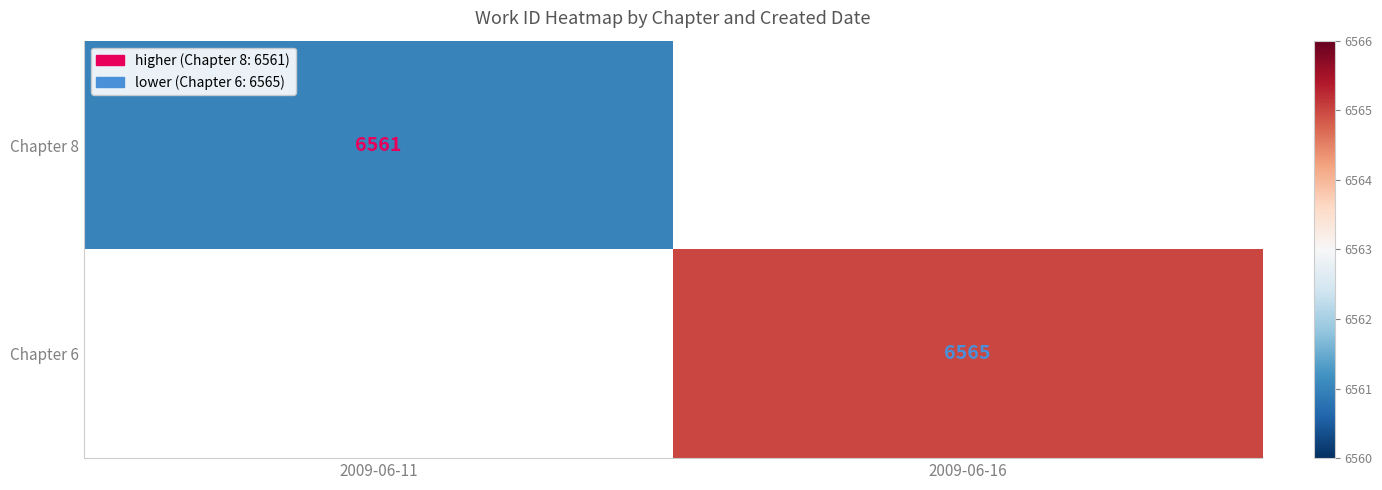

True or false: Chapter 8 has a value of 6561 at 2009-06-11.

True